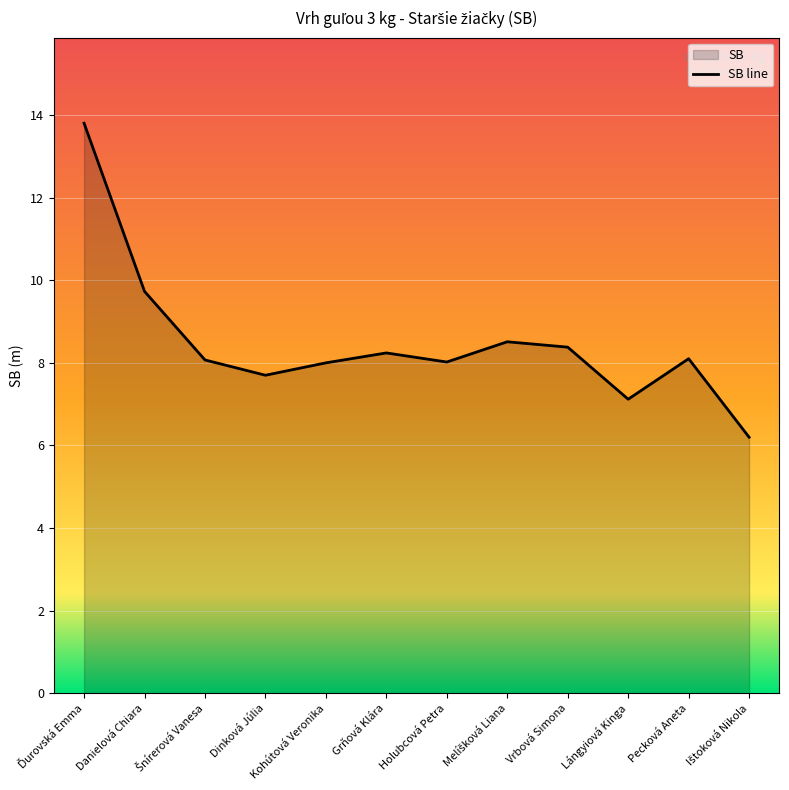

What is the difference between the values at Danielová Chiara and Lángyiová Kinga?

2.6